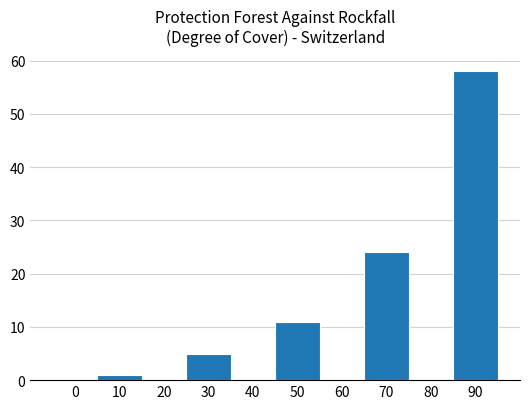

Reading left to right, list every bar in this chart as the range it spans on the x-axis followed by its height. The values are not printed on the chart, so give them approximately, as read against the axis.

-5 to 5: 0
5 to 15: 1
15 to 25: 0
25 to 35: 5
35 to 45: 0
45 to 55: 11
55 to 65: 0
65 to 75: 24
75 to 85: 0
85 to 95: 58